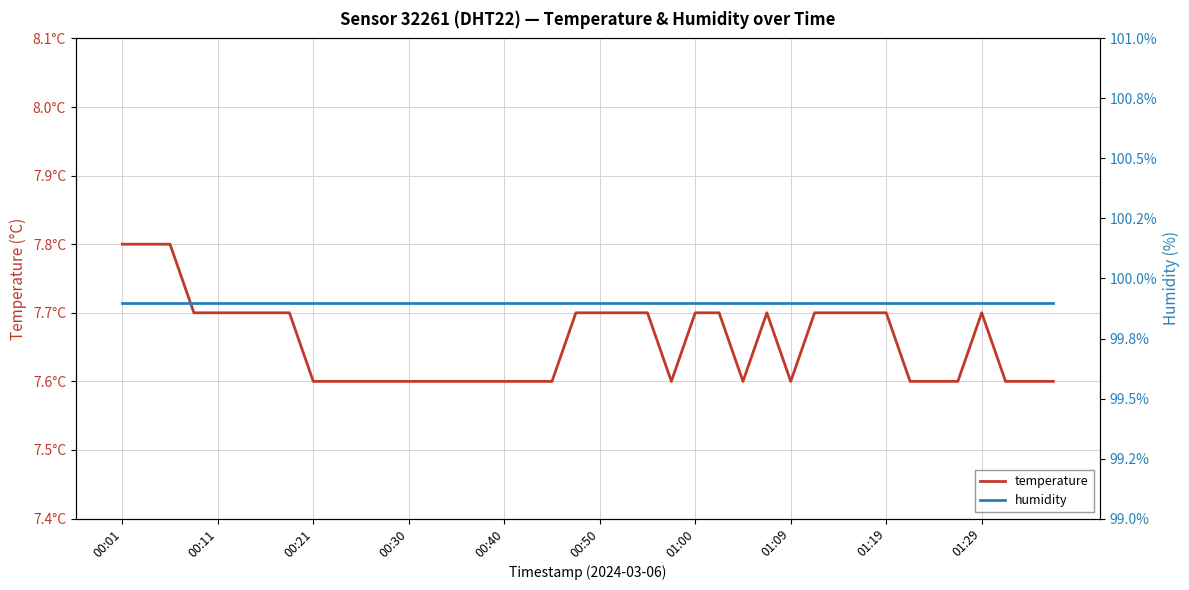

At which category does temperature reach its first local valley?

23